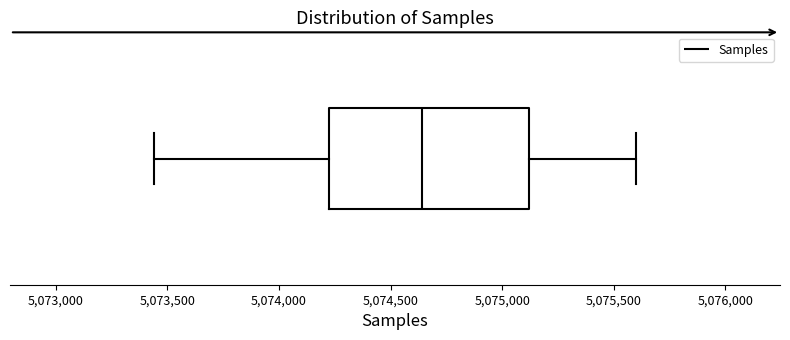

Read this box plot against the x-axis: the position of the median line, the range covered by the box, and the ends of both whiskers. The values are not printed on the chart, so give them approximately, as read against the axis.

median 5074650, box 5074250 to 5075100, whiskers 5073450 to 5075600